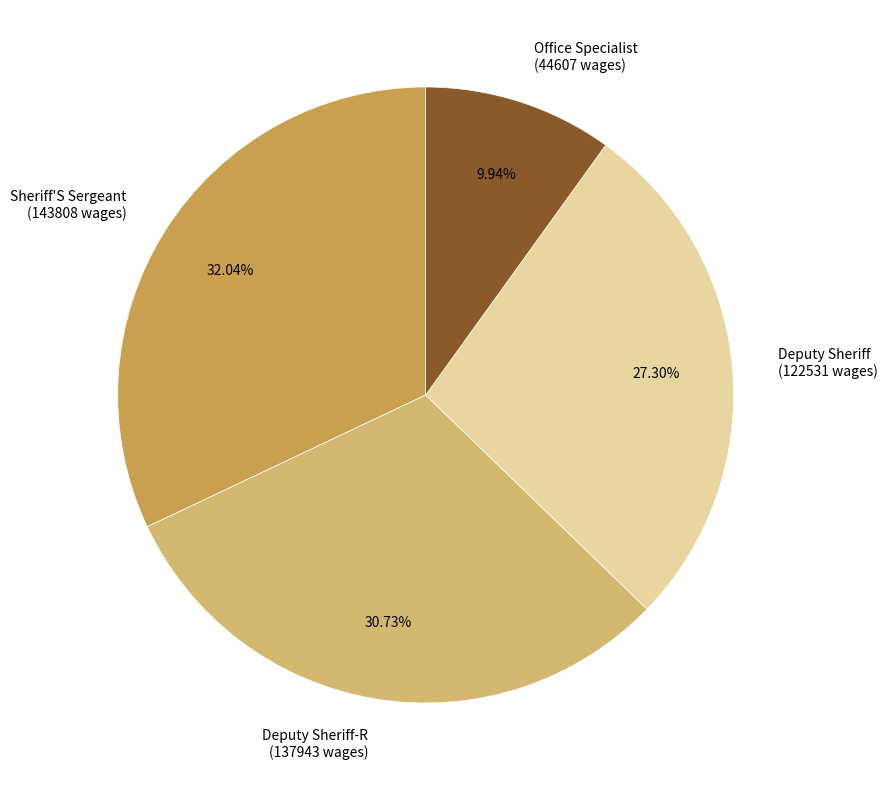

Which has a higher value, Sheriff'S Sergeant (143808 wages) or Deputy Sheriff-R (137943 wages)?

Sheriff'S Sergeant (143808 wages)